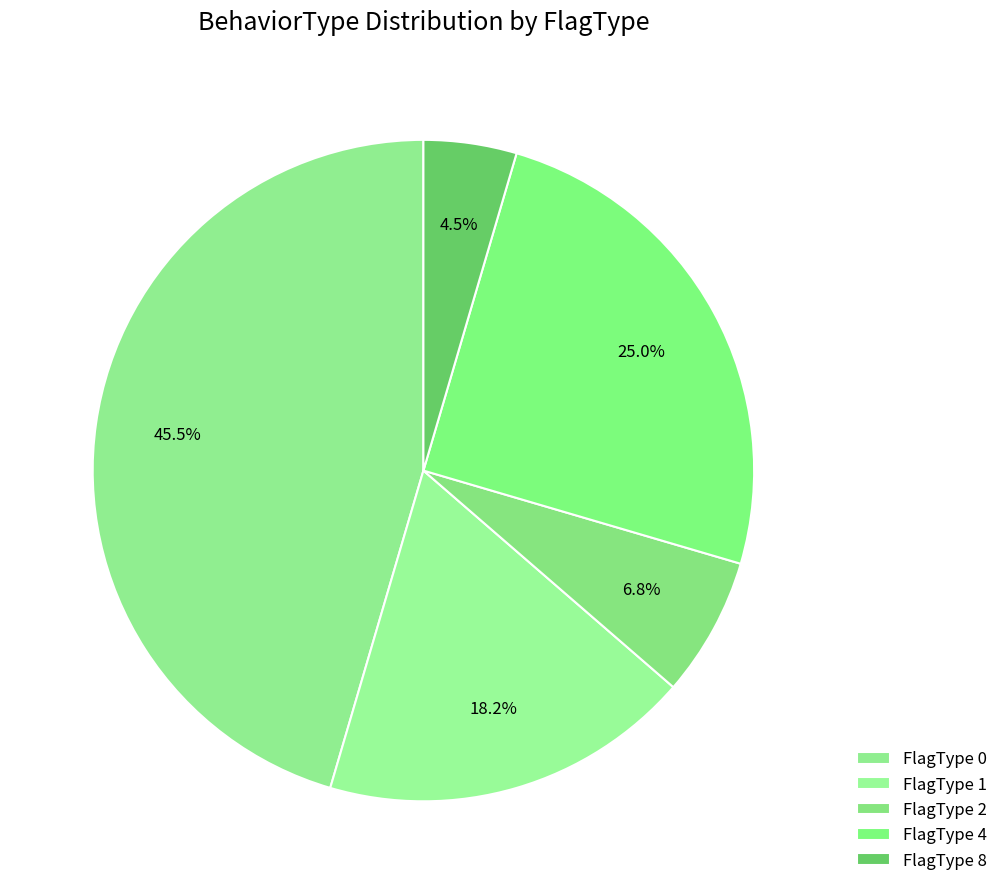

How many slices are in this pie chart?

5